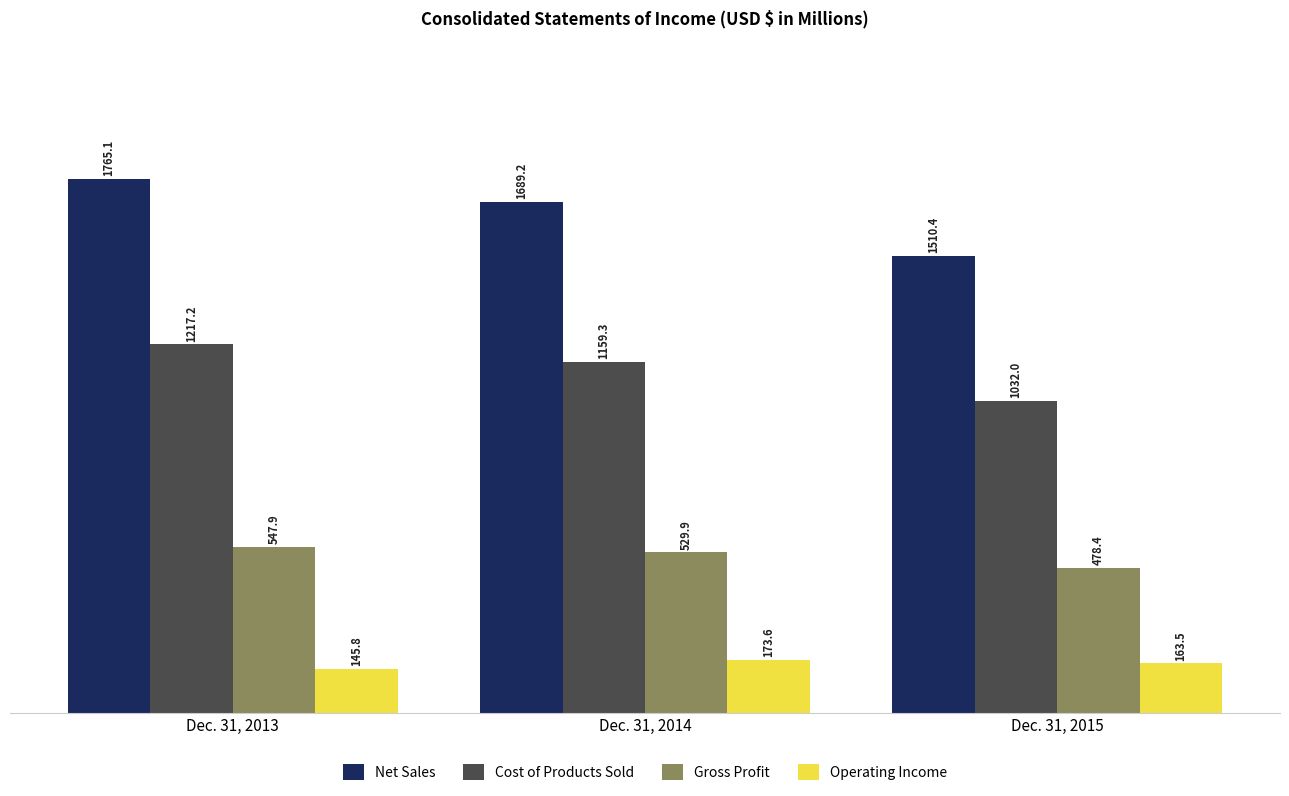

Reading left to right, list all the values displayed in this chart.

Net Sales: Dec. 31, 2013=1765.1	Dec. 31, 2014=1689.2	Dec. 31, 2015=1510.4
Cost of Products Sold: Dec. 31, 2013=1217.2	Dec. 31, 2014=1159.3	Dec. 31, 2015=1032.0
Gross Profit: Dec. 31, 2013=547.9	Dec. 31, 2014=529.9	Dec. 31, 2015=478.4
Operating Income: Dec. 31, 2013=145.8	Dec. 31, 2014=173.6	Dec. 31, 2015=163.5